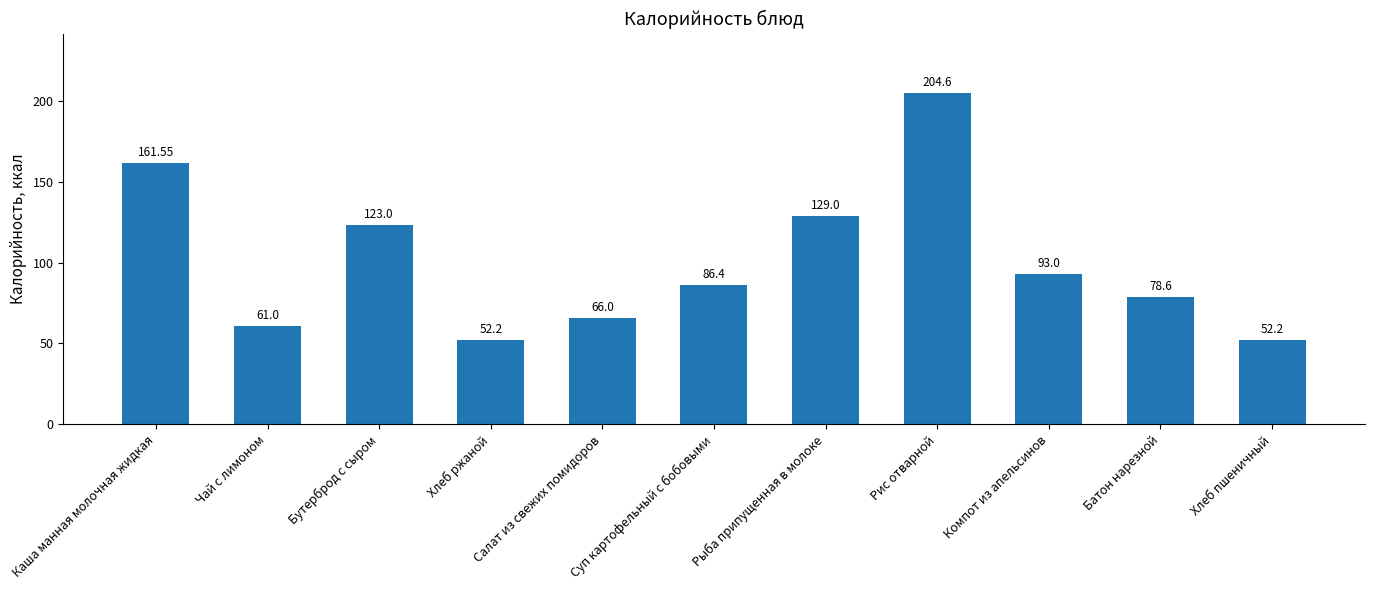

What position from the right is Батон нарезной?

2